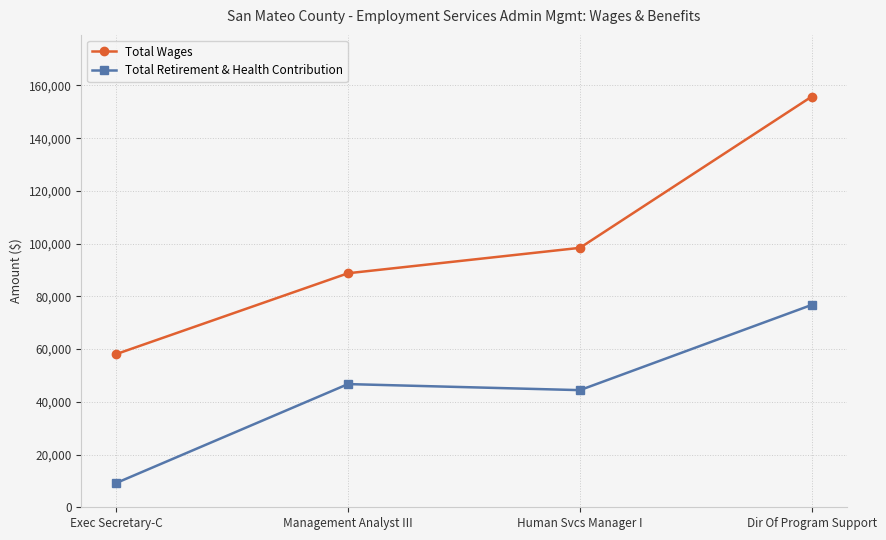

True or false: Total Wages and Total Retirement & Health Contribution intersect in this chart.

False